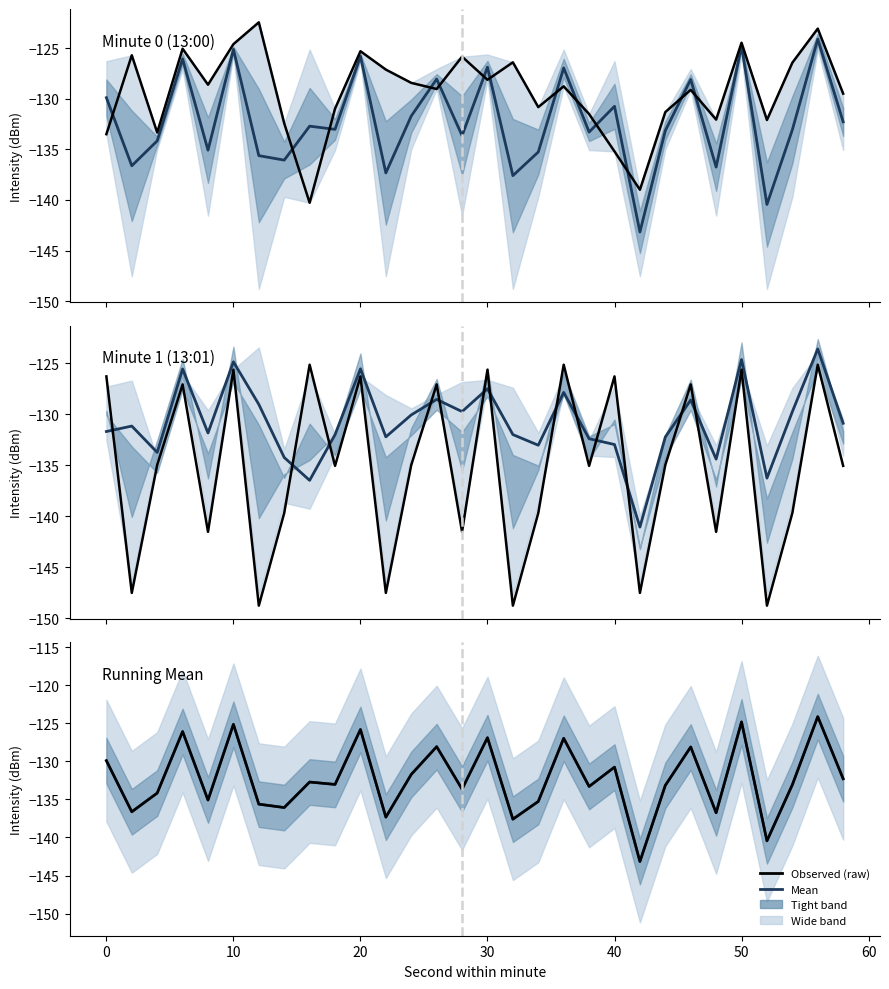

Rank the series by their maximum value, from highest to lowest.

Minute 0 raw, Mean, Running mean, Minute 1 raw